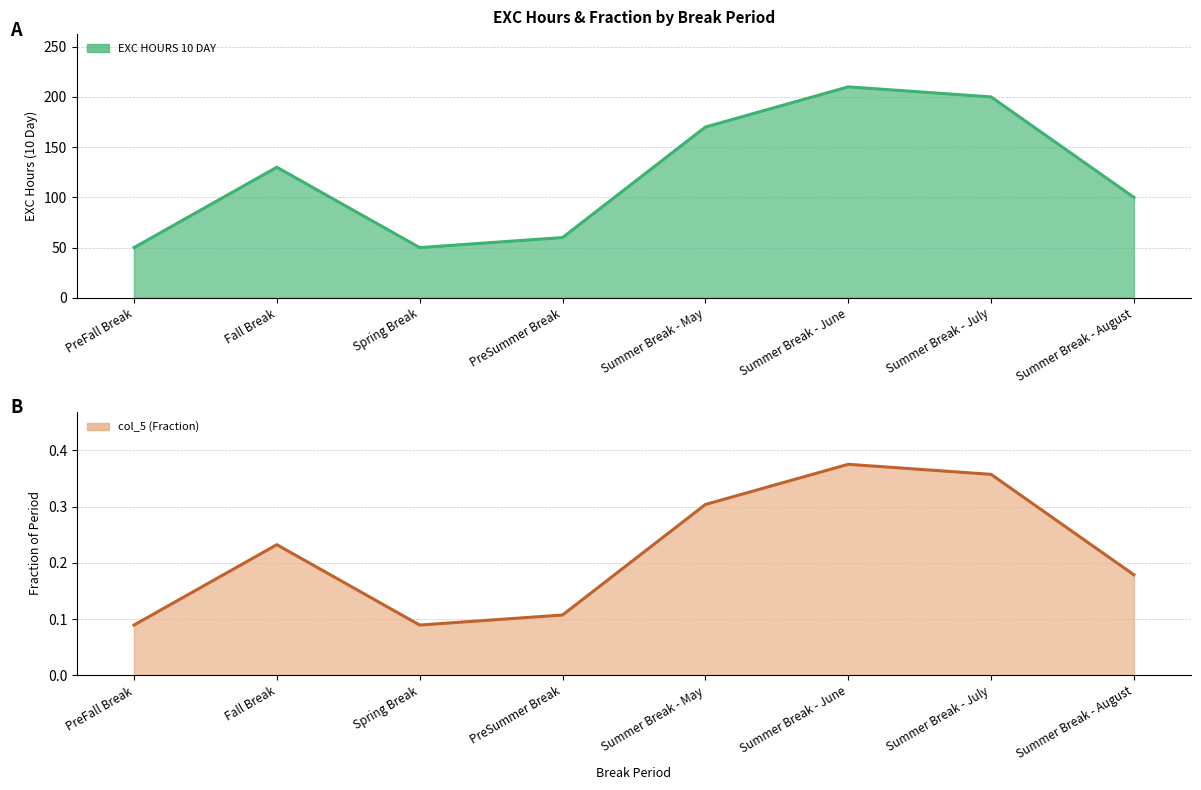

True or false: col_5 (Fraction) has a value of 0.0 at PreFall Break.

False